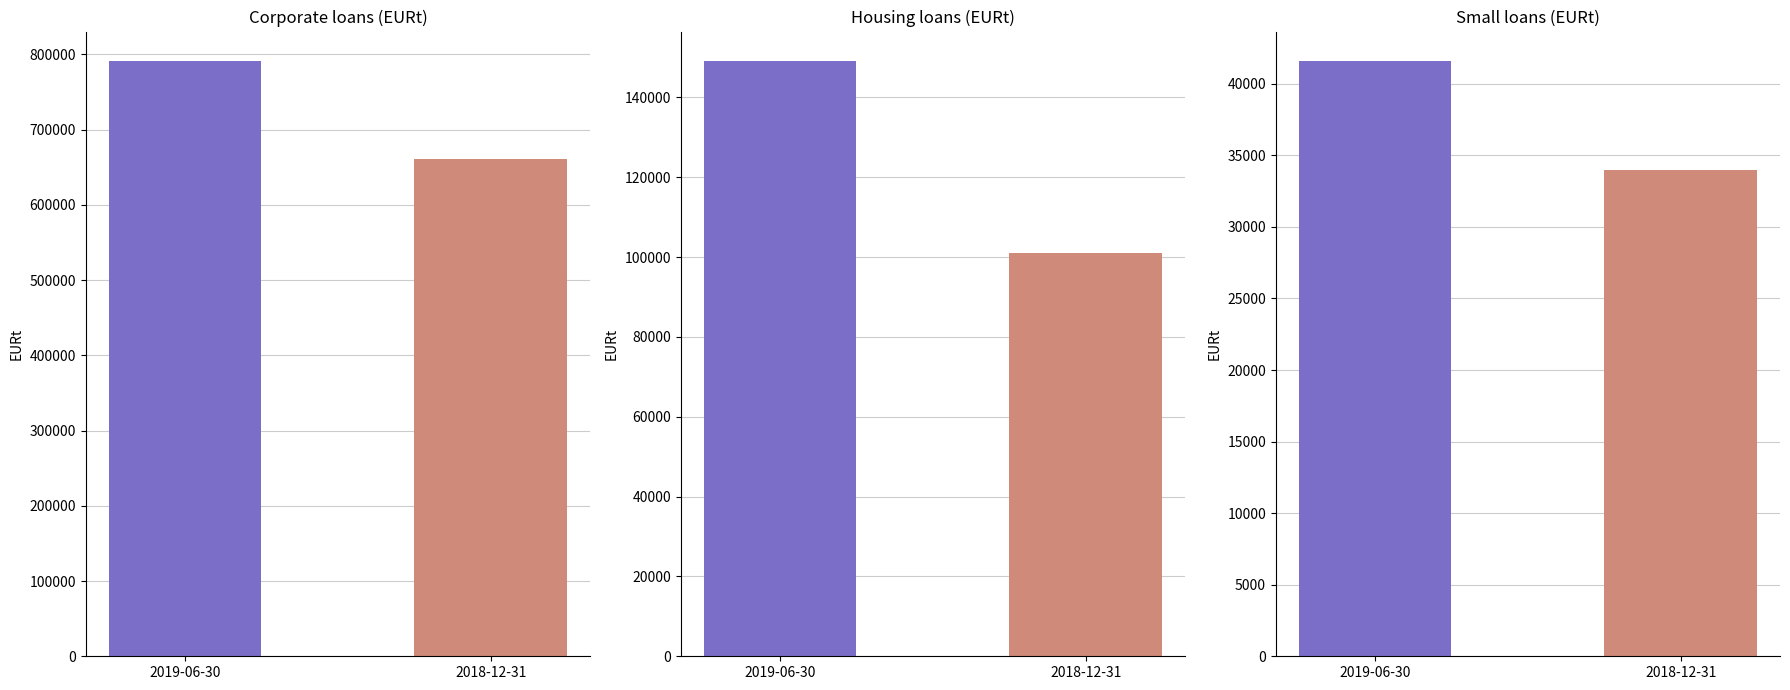

Is the value of Housing loans at 2019-06-30 greater than the value of Small loans at 2019-06-30?

Yes